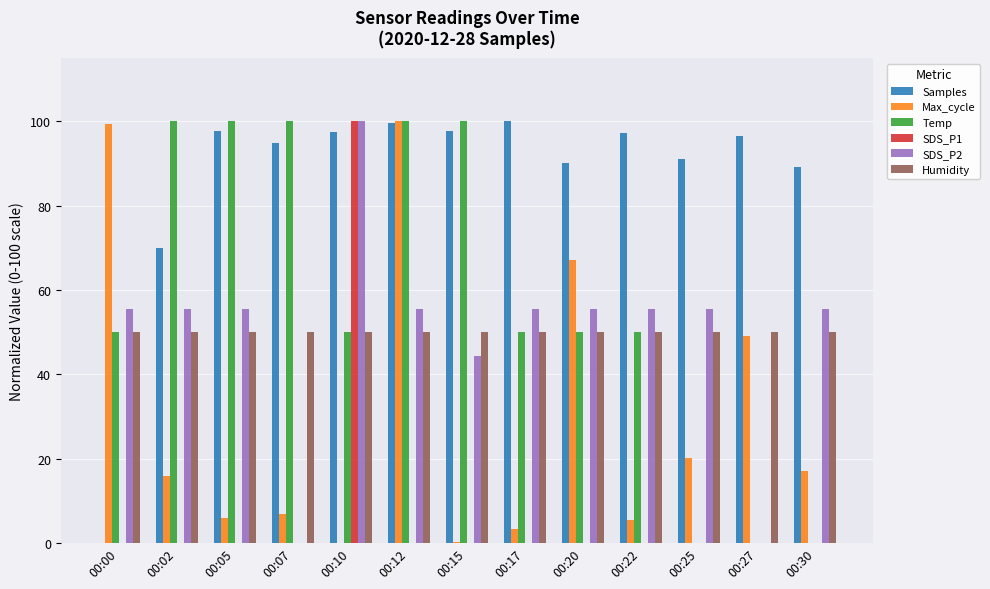

What is the sum of all Samples values?

1121.7